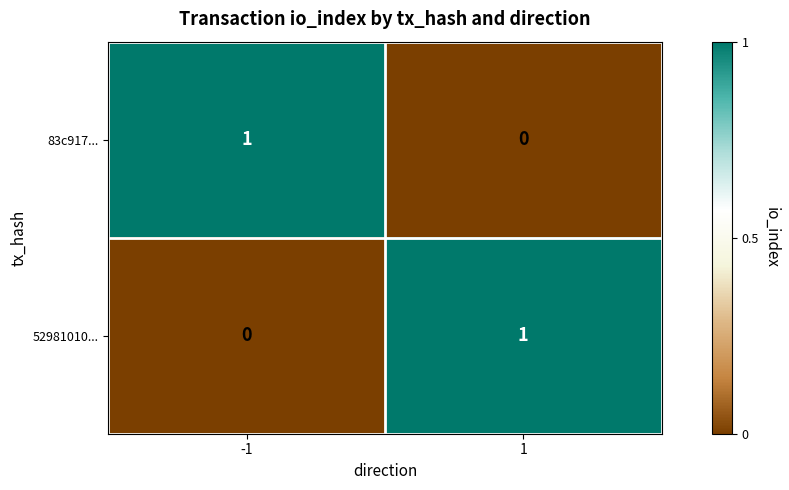

How many categories are shown in the chart?

2